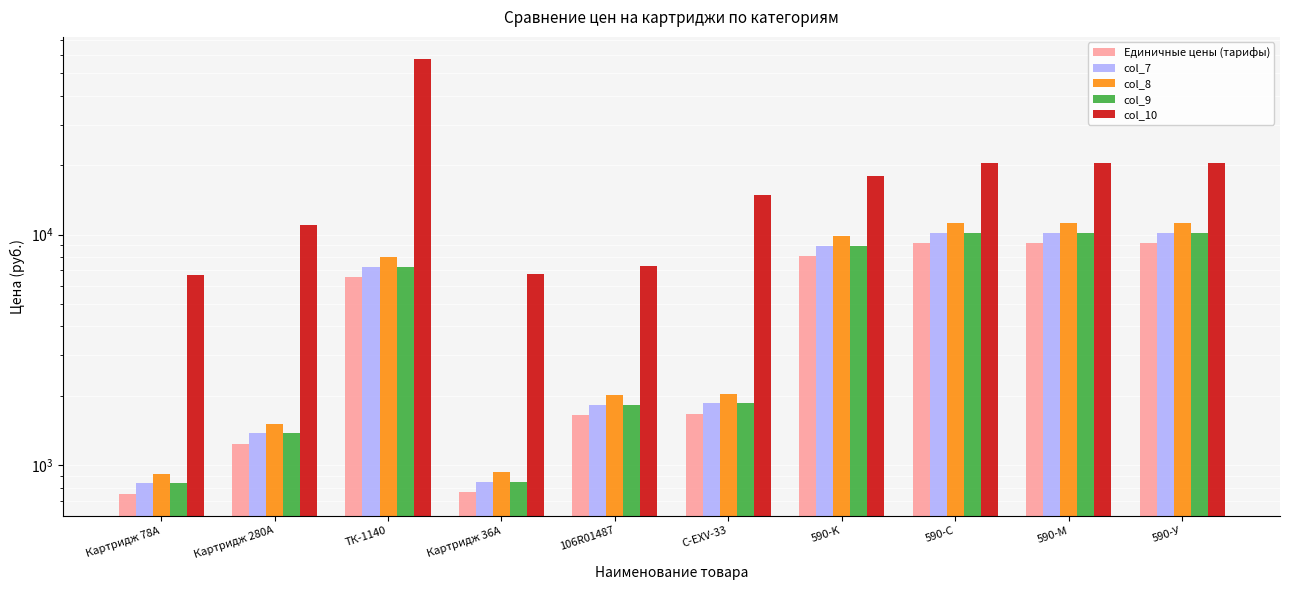

Count the number of categories in the chart.

10